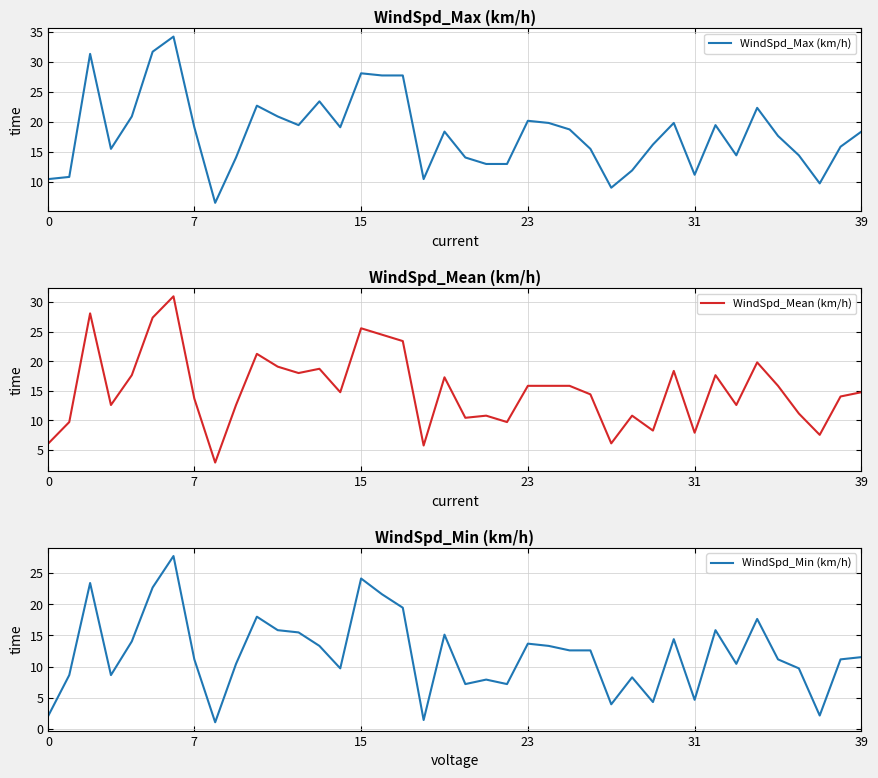

True or false: WindSpd_Min (km/h) has a value of 4.7 at 21.

False